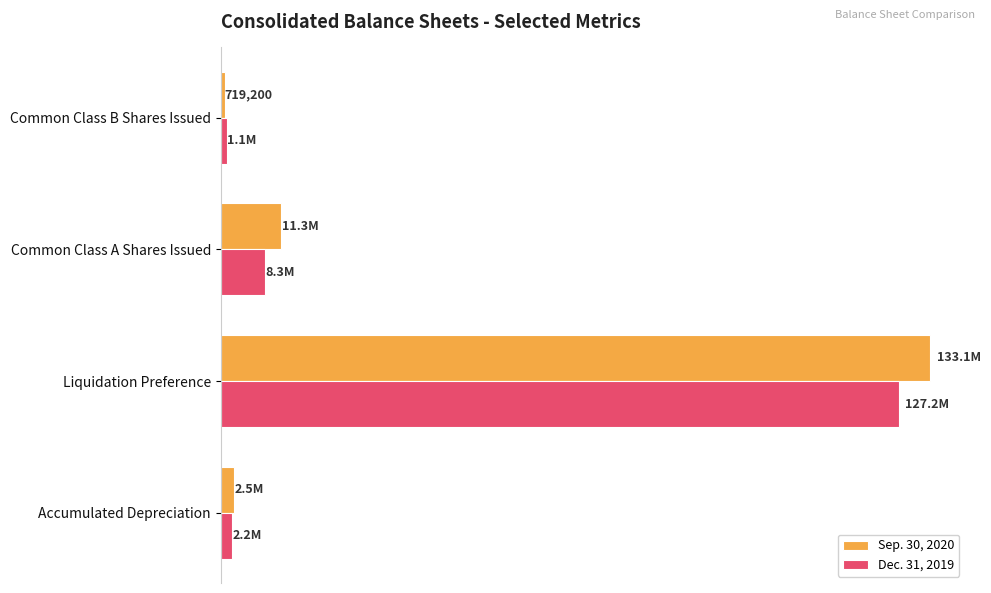

What is the lowest value of the Sep. 30, 2020 series?

719200